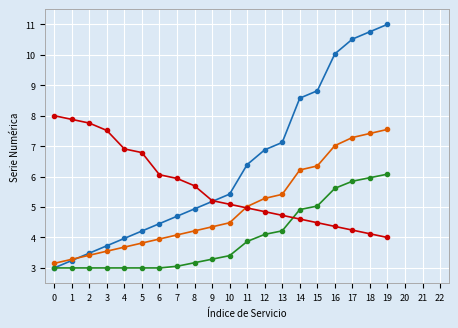

What is the minimum value shown in the chart?

3.0